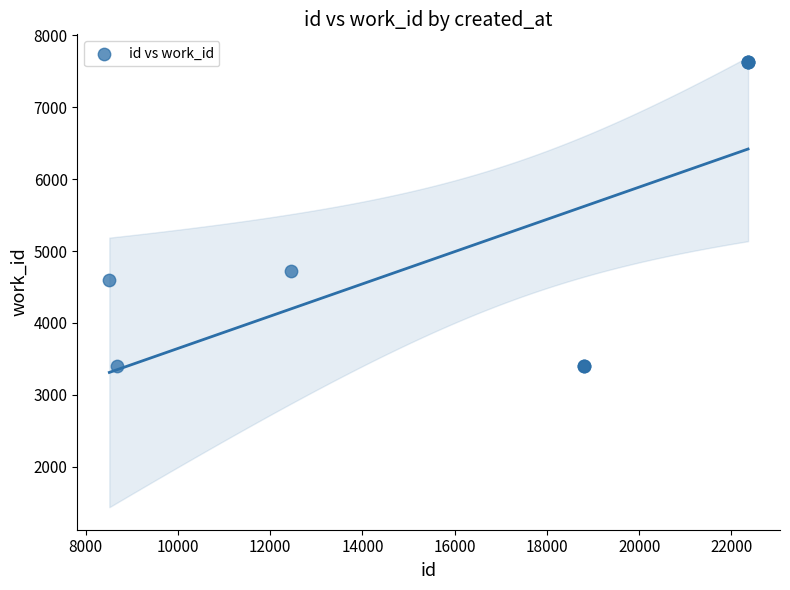

What Y value in the scatter plot is closest to 5509?

4722